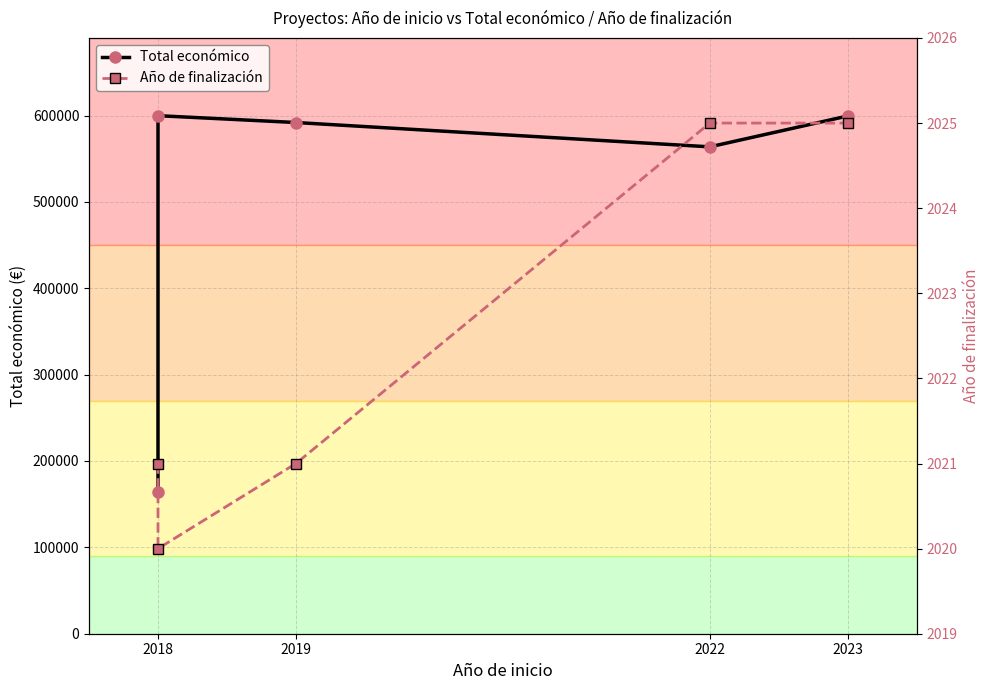

What is the value of the Total económico point at the 4th from the left?

563721